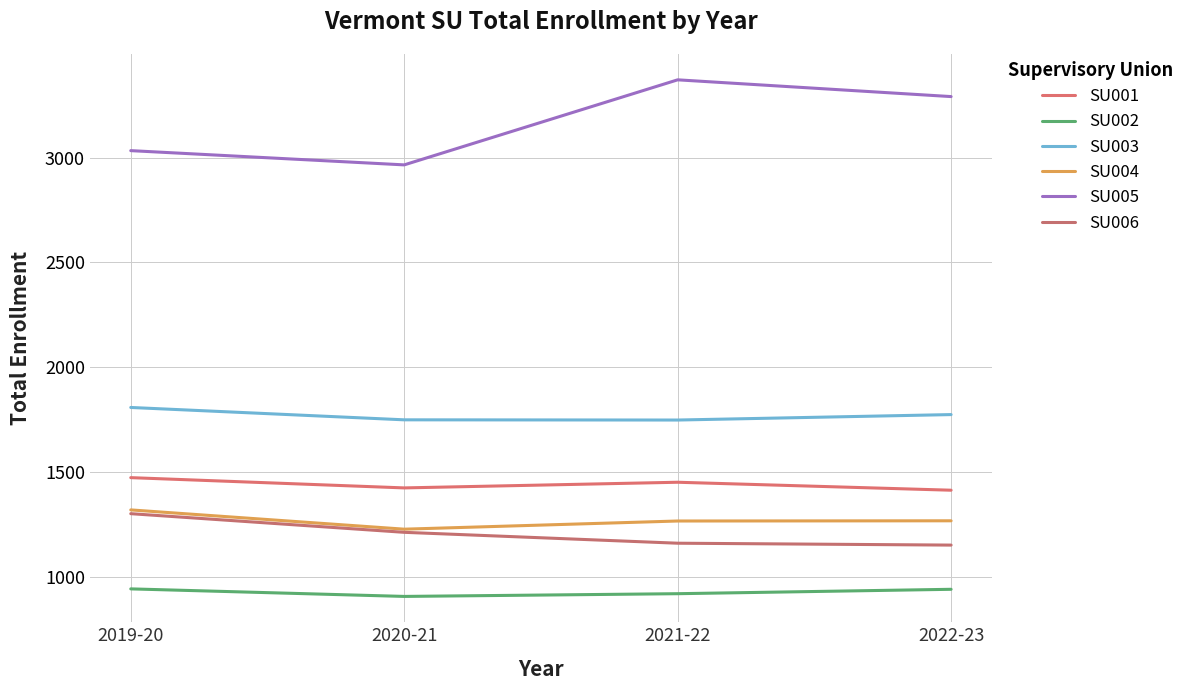

The SU001 series shows 584 at 2020-21. True or false?

False